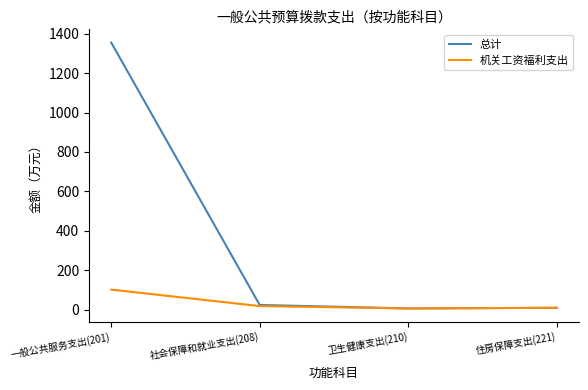

Is it true that 机关工资福利支出 equals 17.7 at 社会保障和就业支出(208)?

True